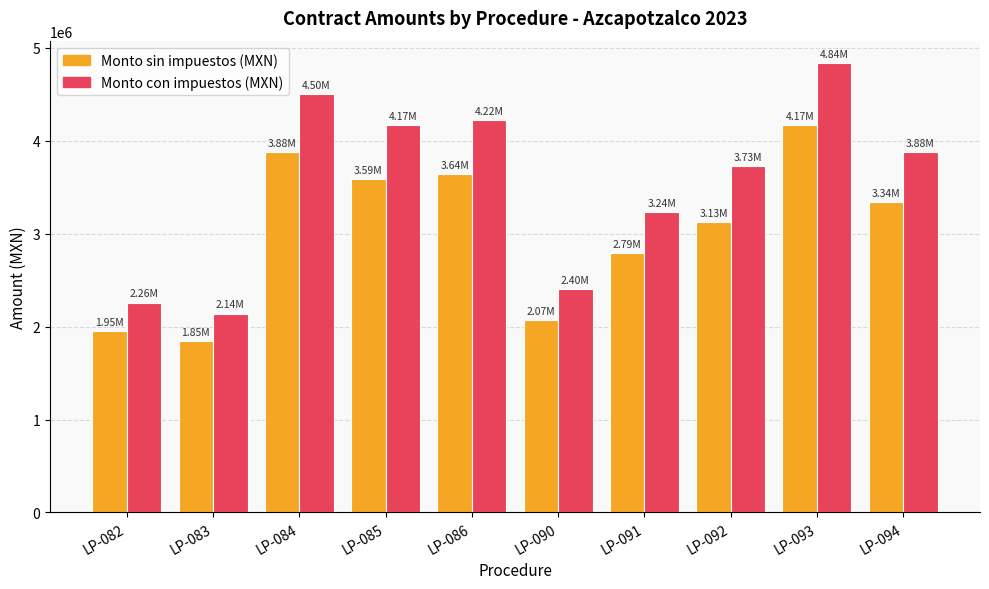

Rank the categories by Monto sin impuestos (MXN) value from highest to lowest.

LP-093, LP-084, LP-086, LP-085, LP-094, LP-092, LP-091, LP-090, LP-082, LP-083